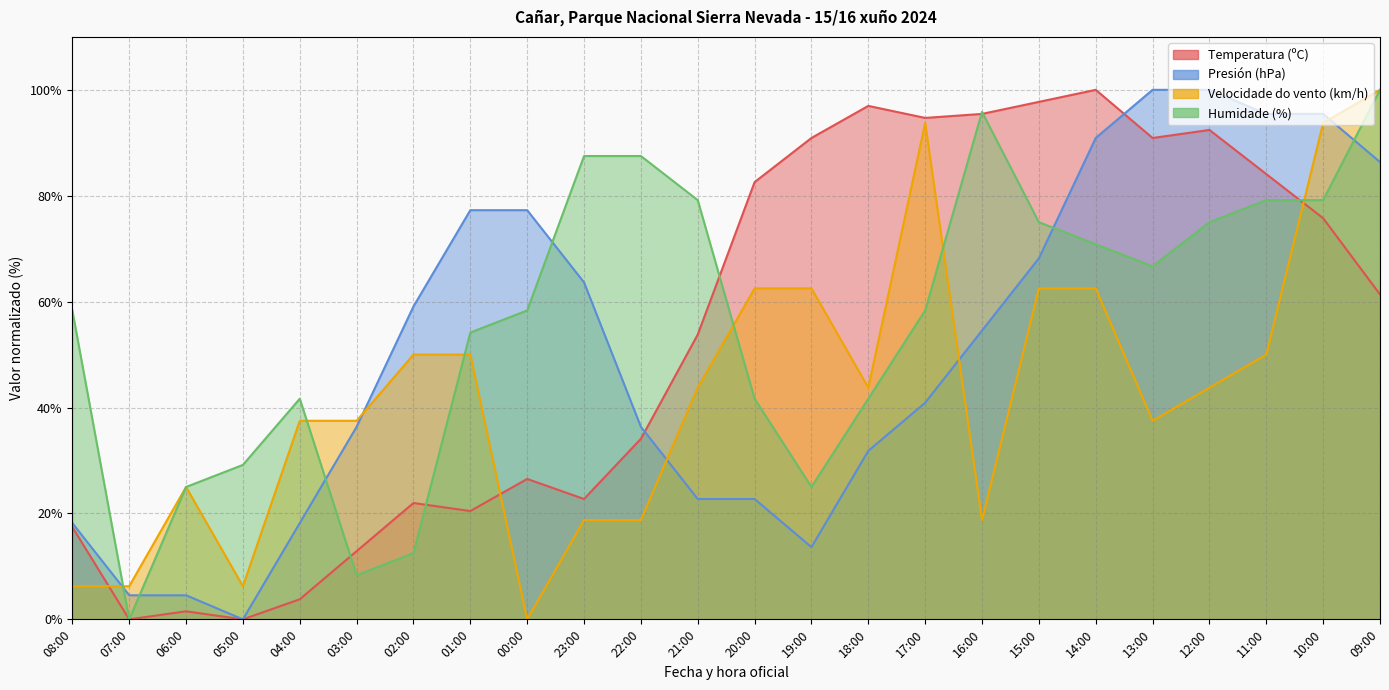

Is the value of Presión (hPa) at 13:00 greater than the value of Temperatura (ºC) at 11:00?

Yes